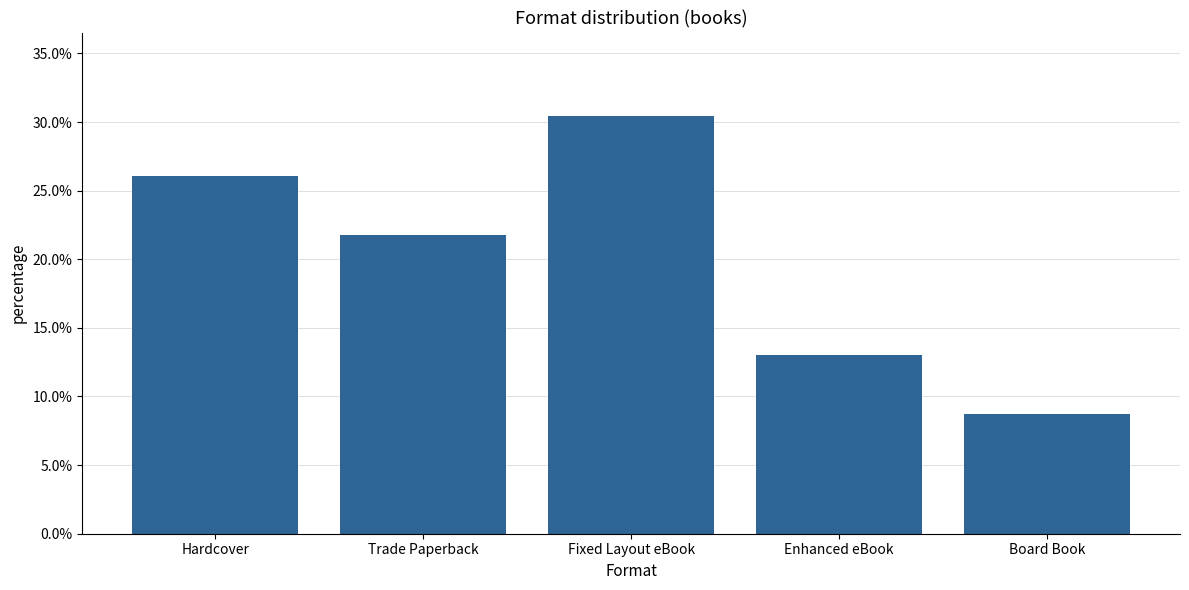

At which category does the chart reach its minimum across all series?

Board Book